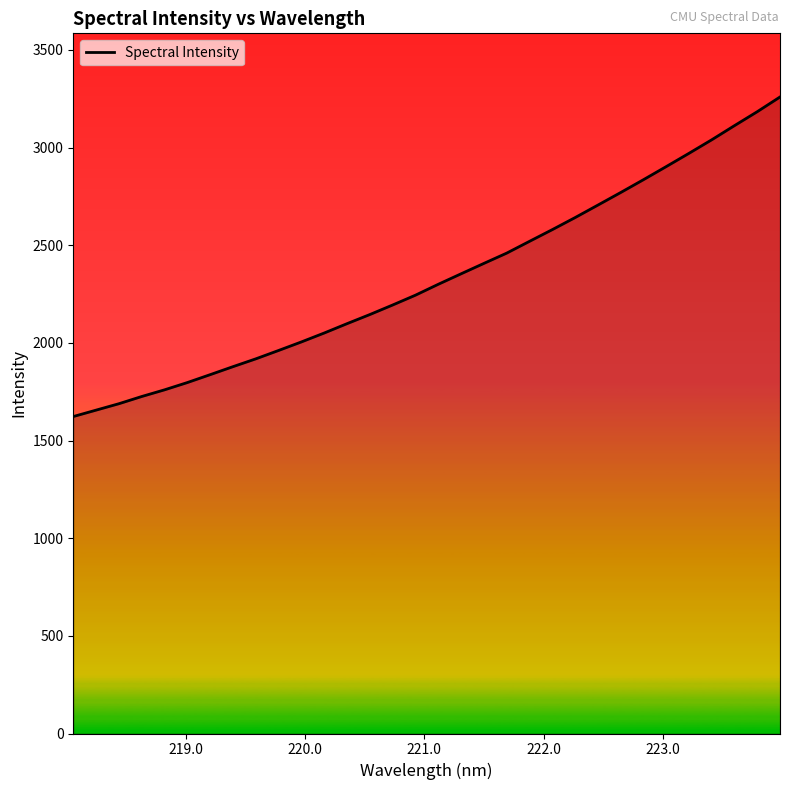

What is the smallest value displayed?

1622.9